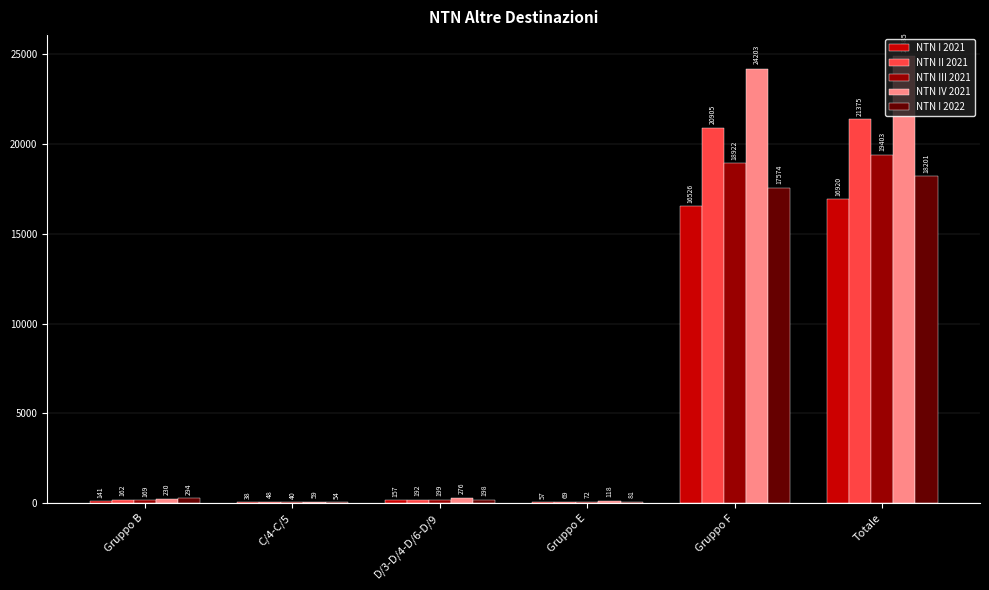

Where does the NTN II 2021 series first go above 191?

D/3-D/4-D/6-D/9